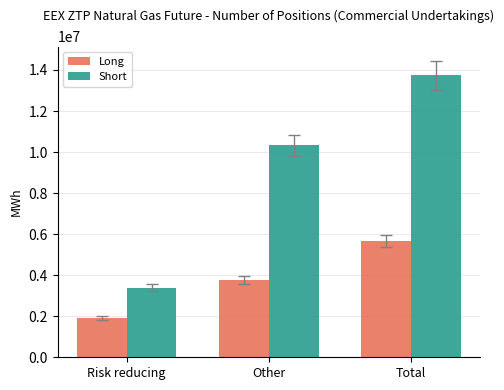

What position from the right is Total?

1